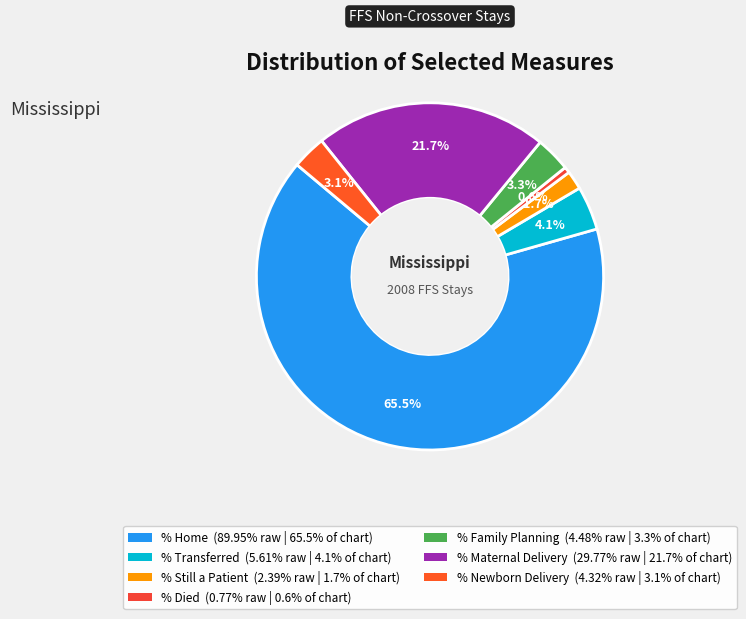

Is there a majority slice in this chart?

Yes